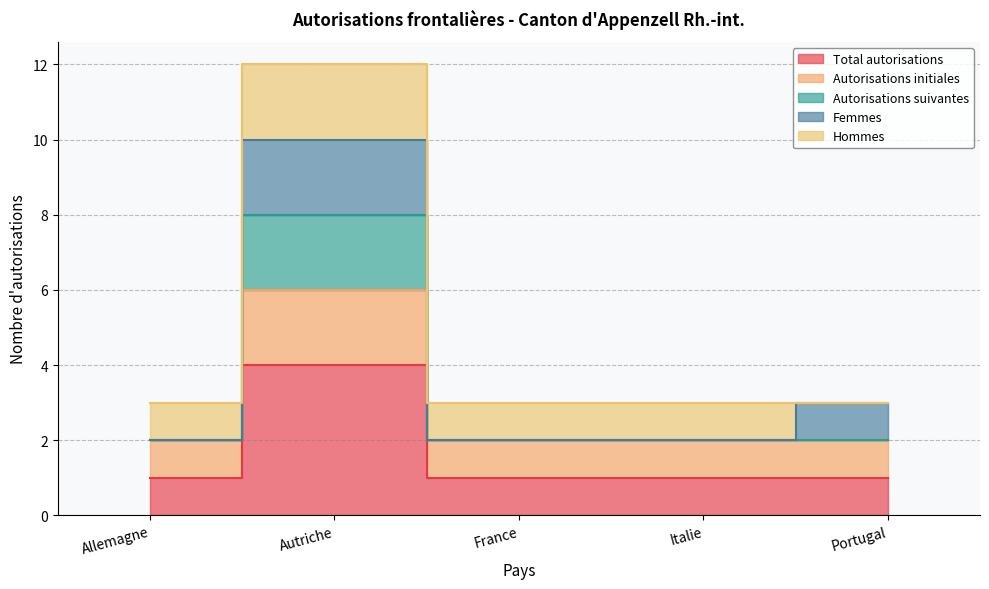

Which label corresponds to the smallest value in the chart?

Allemagne